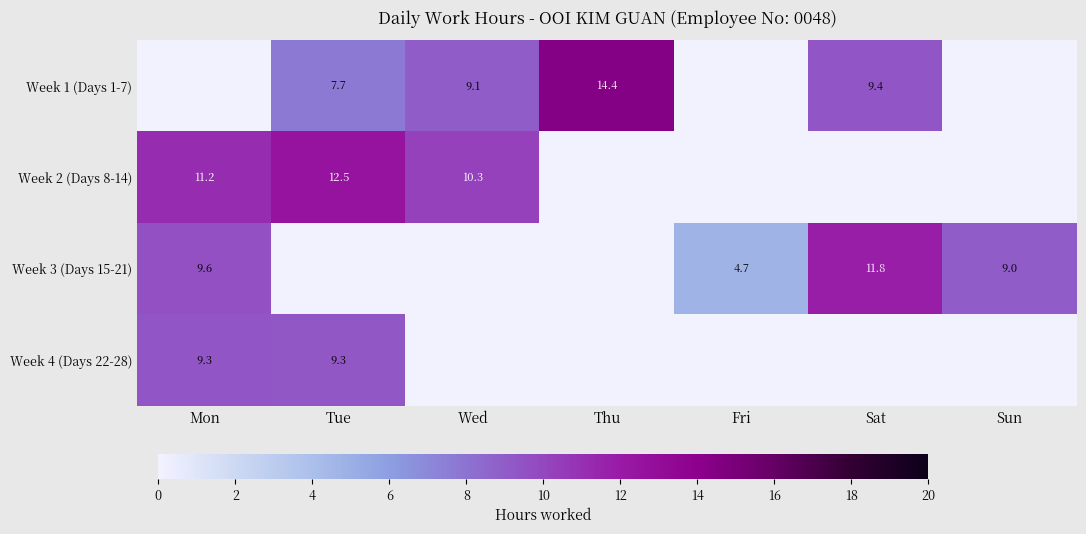

True or false: Week 2 (Days 8-14) has a value of 12.5 at Tue.

True